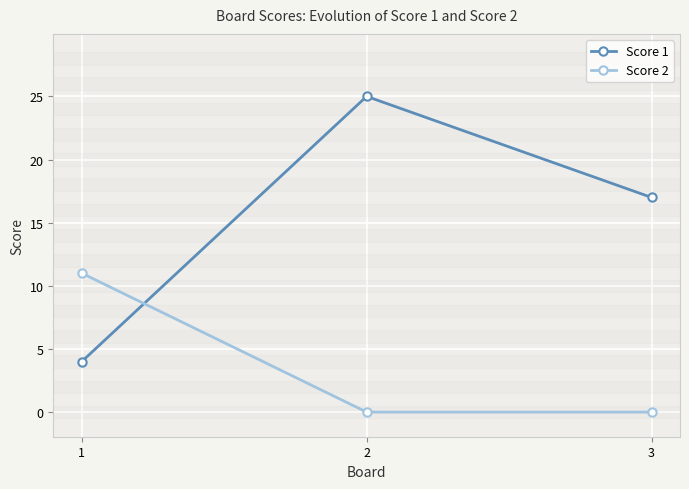

The value of Score 1 at 1 is 4. True or false?

True